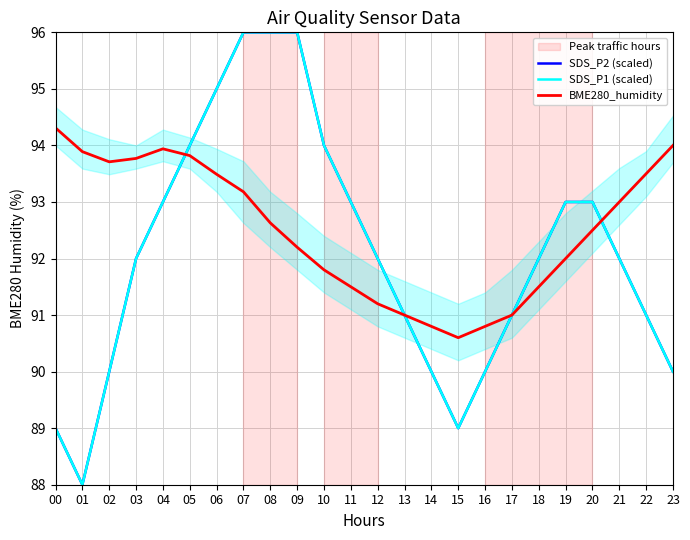

At which category is the sum across all series the highest?

07